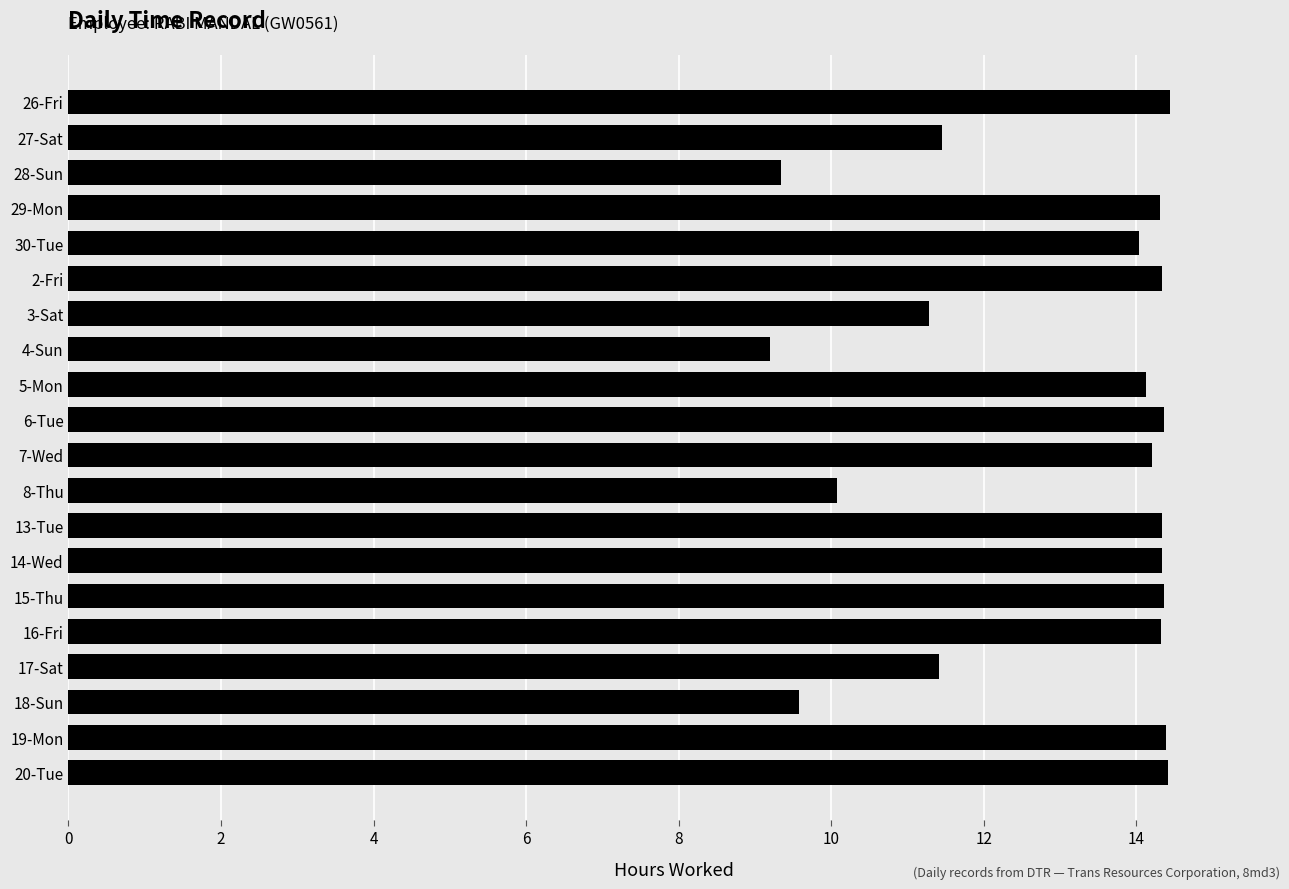

What is the difference between the maximum and minimum values?

5.2